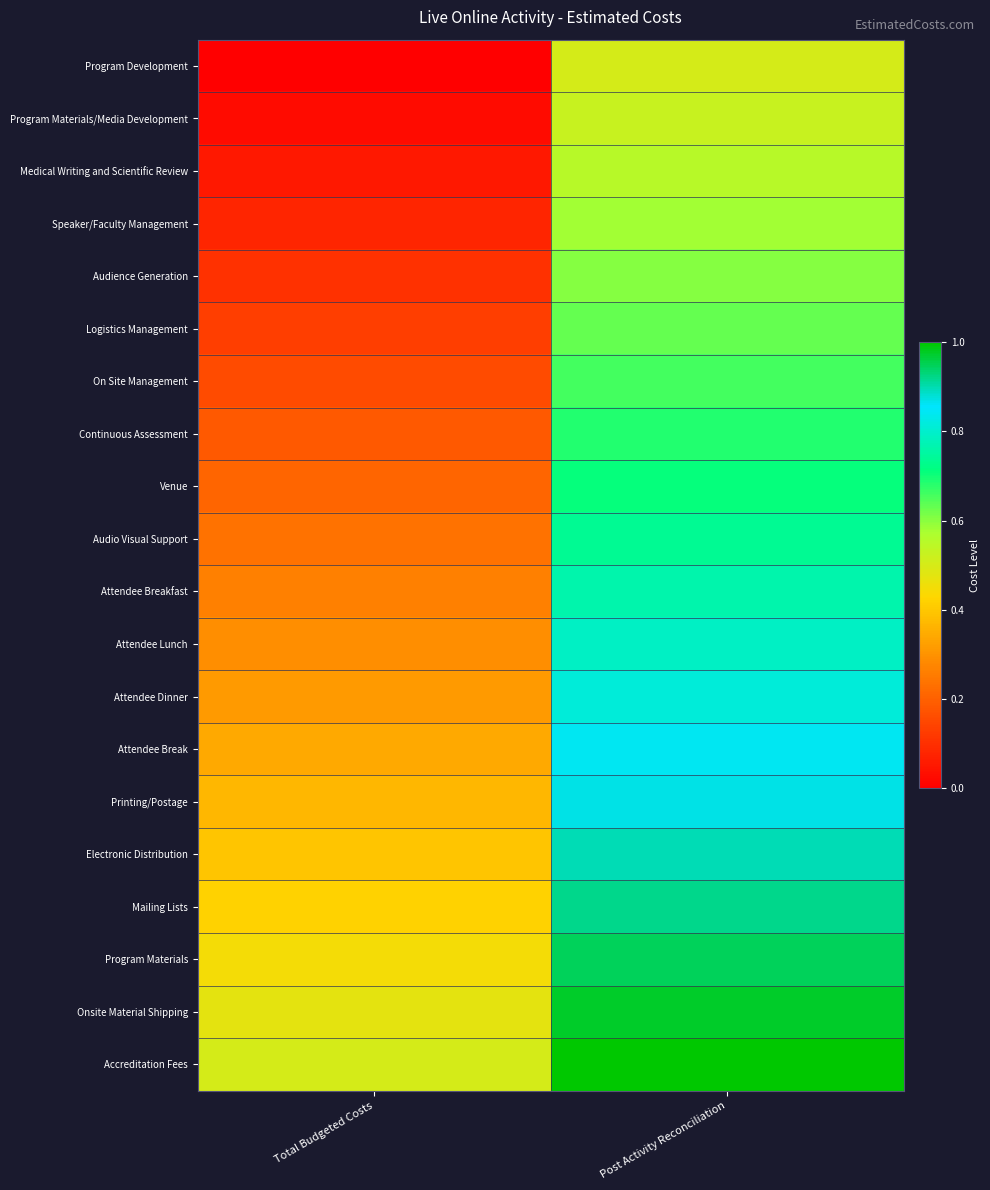

Between Post Activity Reconciliation and Total Budgeted Costs, which is larger?

Post Activity Reconciliation